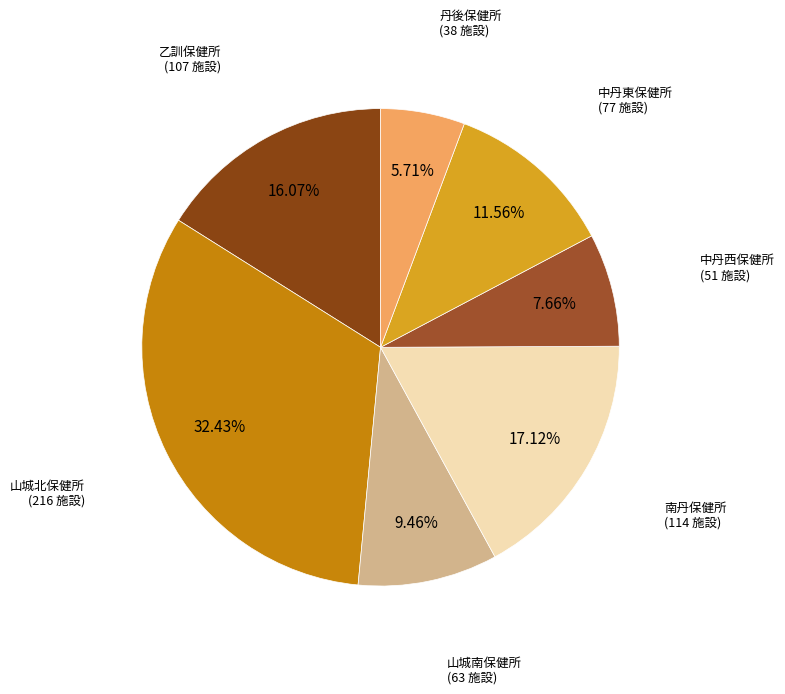

Is there any slice that represents more than half of the pie?

No